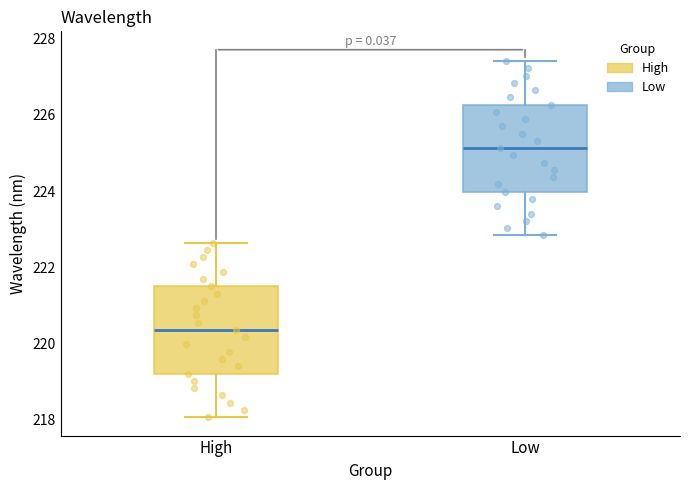

Which box has the lowest median line?

High